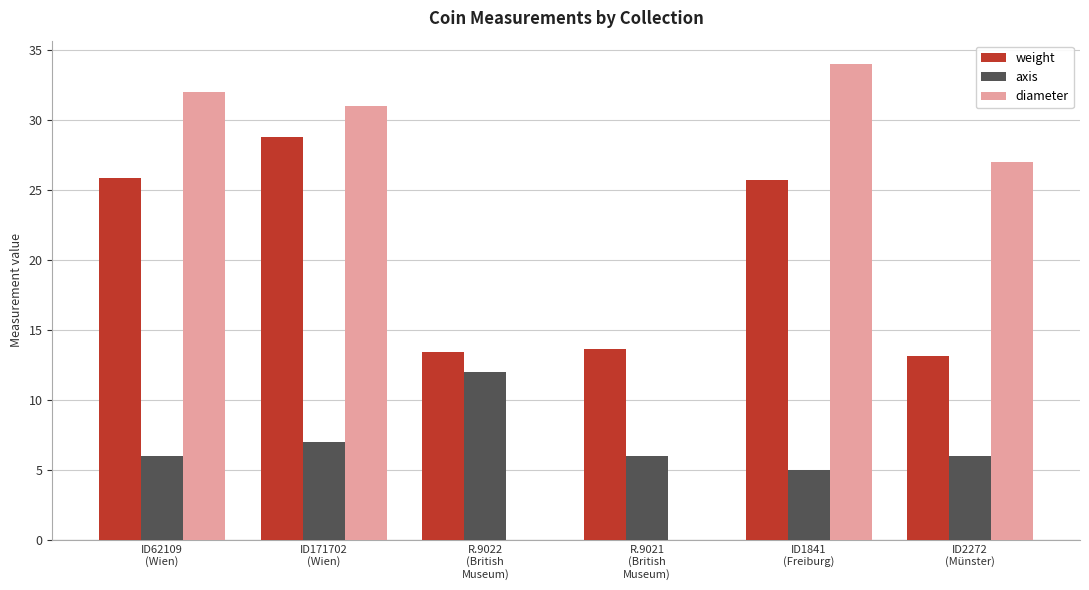

What is the difference between the weight values at ID1841
(Freiburg) and R.9022
(British
Museum)?

12.3